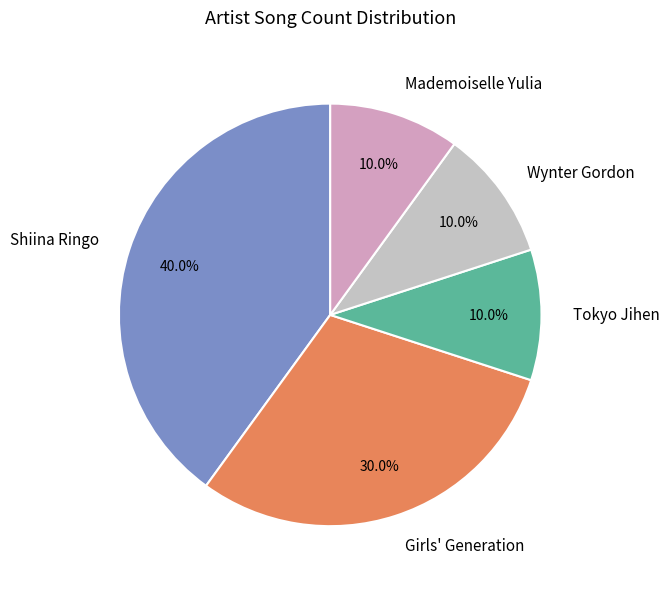

Does any single category account for the majority?

No